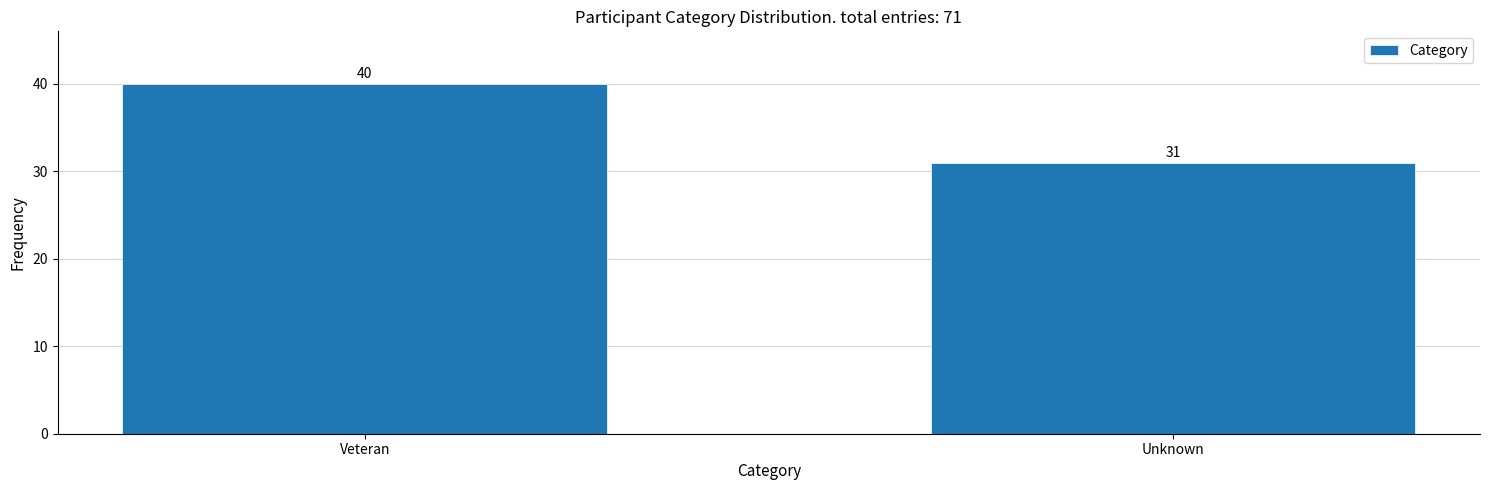

Reading left to right, extract all data points from this chart.

40	31